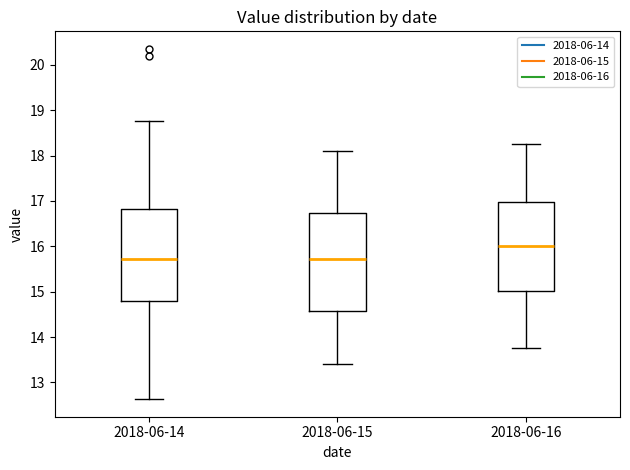

Reading left to right, transcribe this box plot: for each box, give where its median line is, the range the box spans, and where its two whiskers end, as read against the y-axis. The values are not printed on the chart, so give them approximately, as read against the axis.

2018-06-14: median 15.7, box 14.8 to 16.8, whiskers 12.6 to 18.8
2018-06-15: median 15.7, box 14.6 to 16.7, whiskers 13.4 to 18.1
2018-06-16: median 16.0, box 15.0 to 17.0, whiskers 13.8 to 18.3